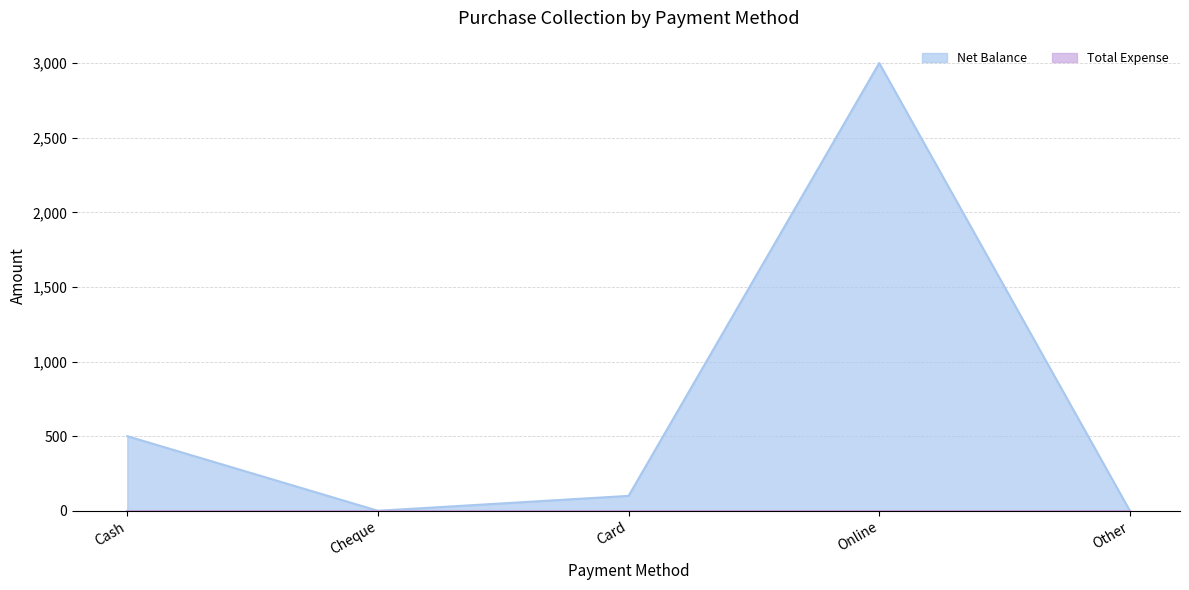

Where does the data first go above 100?

Cash